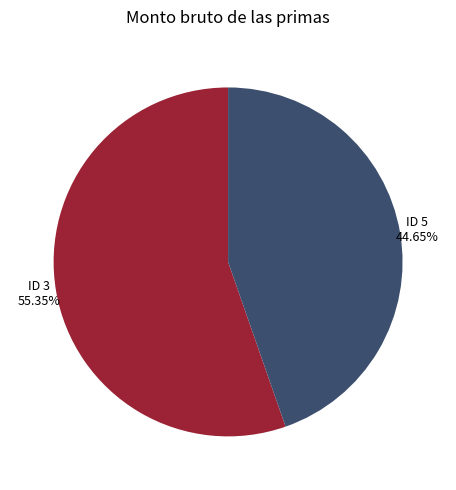

Does any single category account for the majority?

Yes